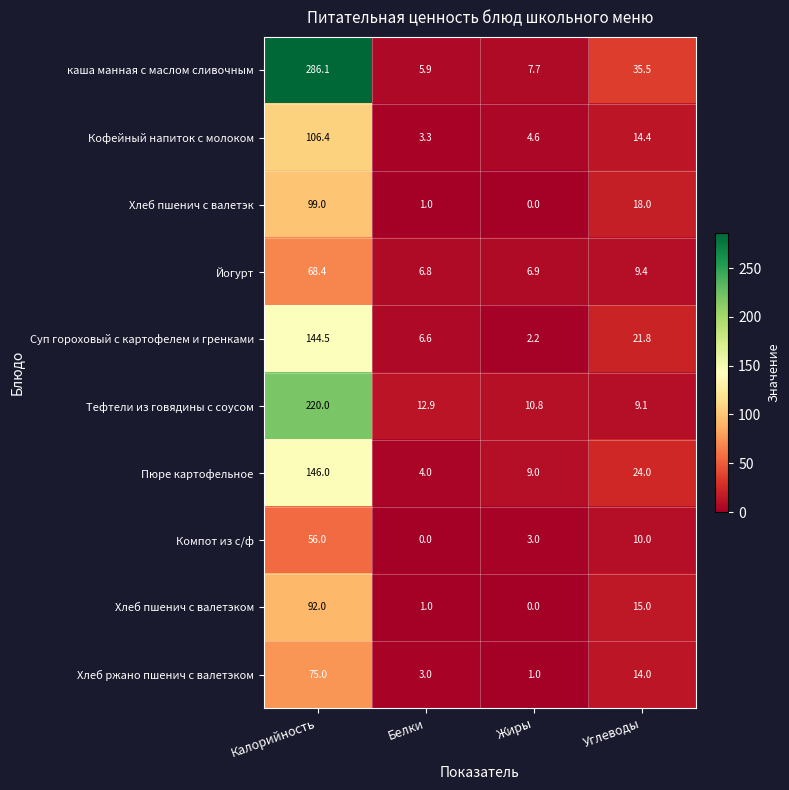

What is the total value across all series at Жиры?

45.2